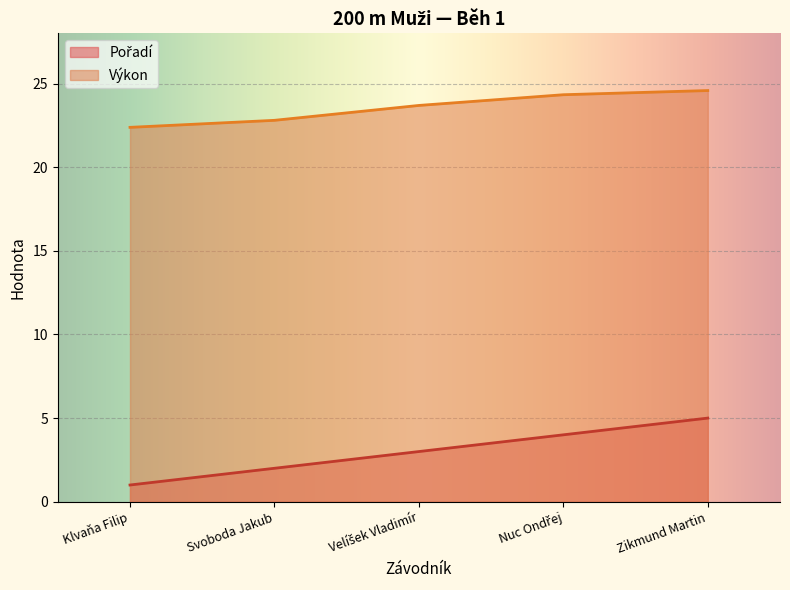

Which series has the largest total across all categories?

Výkon